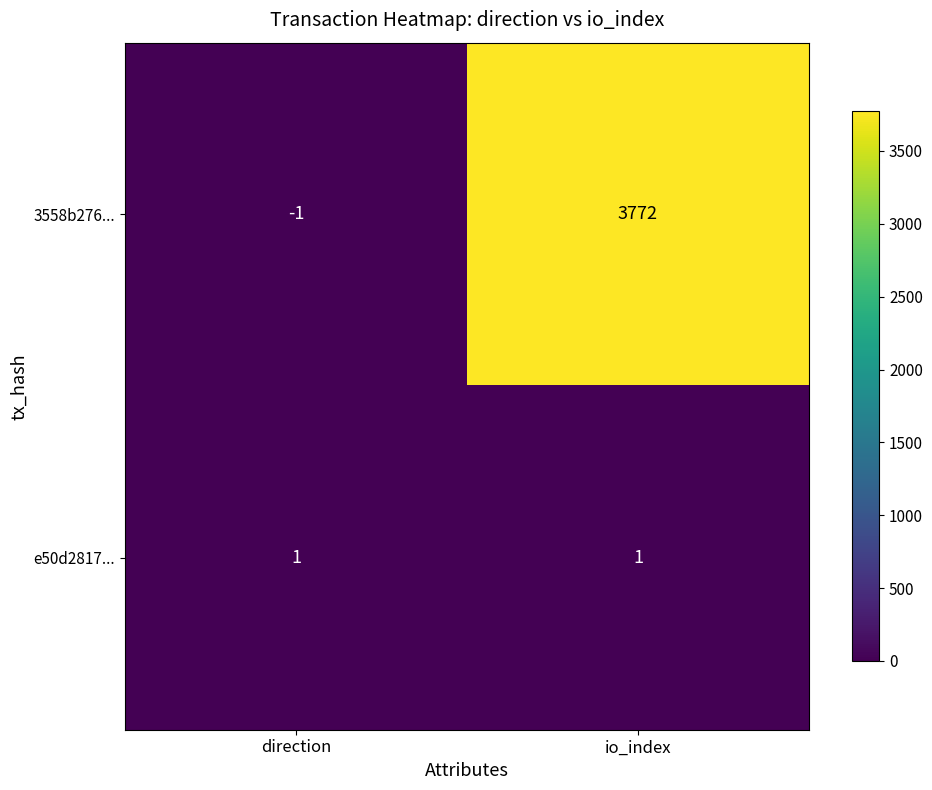

What is the difference between the highest and lowest values at direction?

2